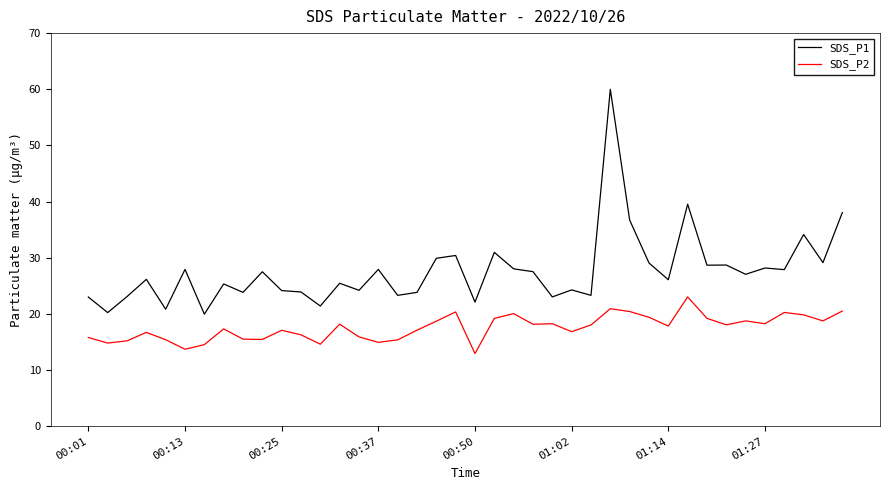

True or false: SDS_P2 and SDS_P1 cross at least once.

False